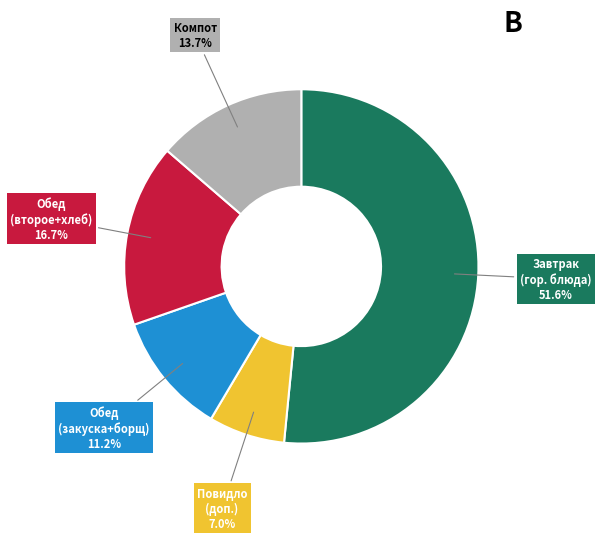

Does any single category account for the majority?

Yes